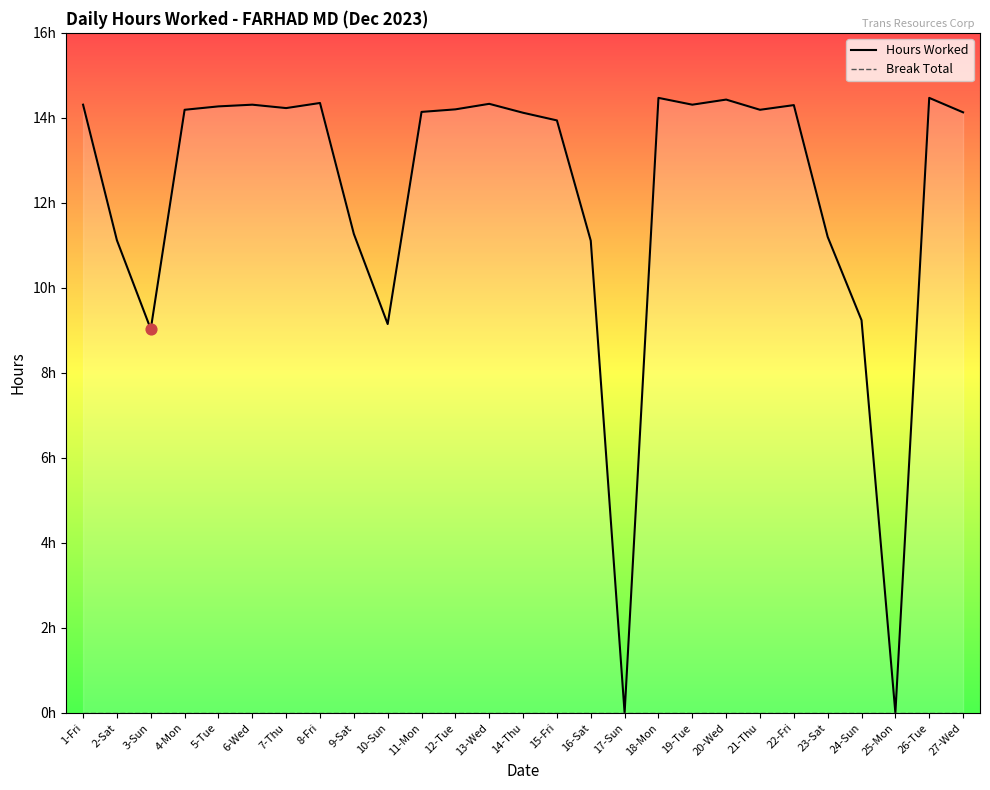

Which series reaches the minimum Y coordinate?

Hours Worked